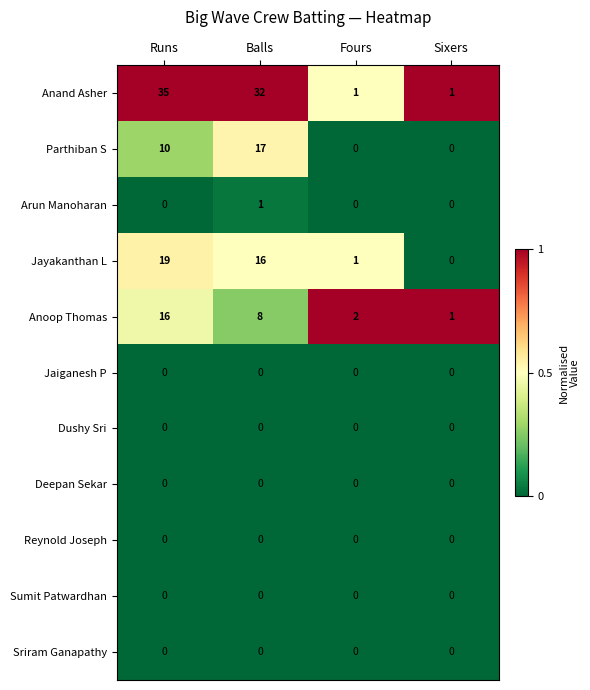

How many data points does each series have?

4